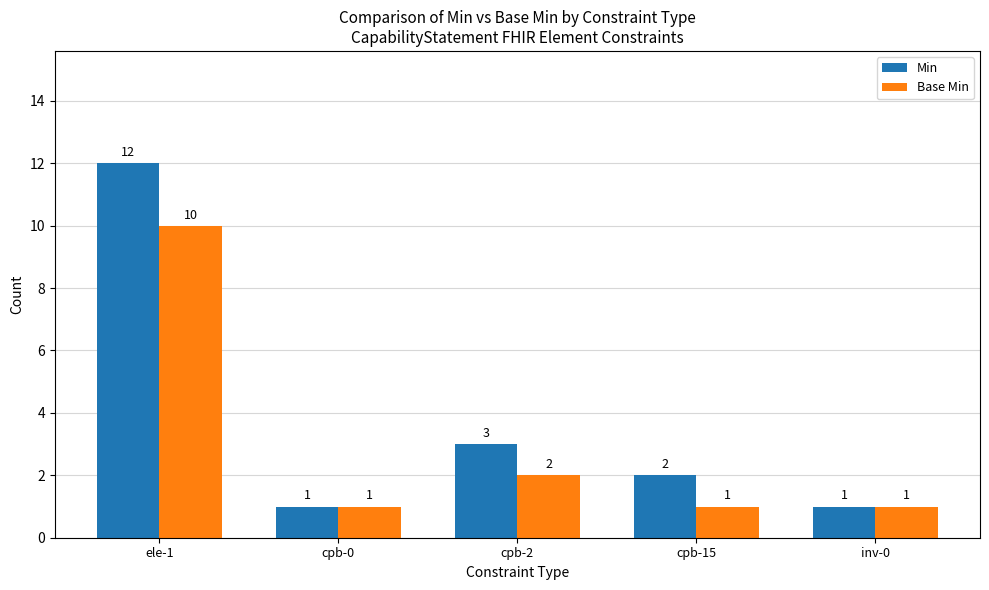

List the series in order of their overall mean, lowest first.

Base Min, Min